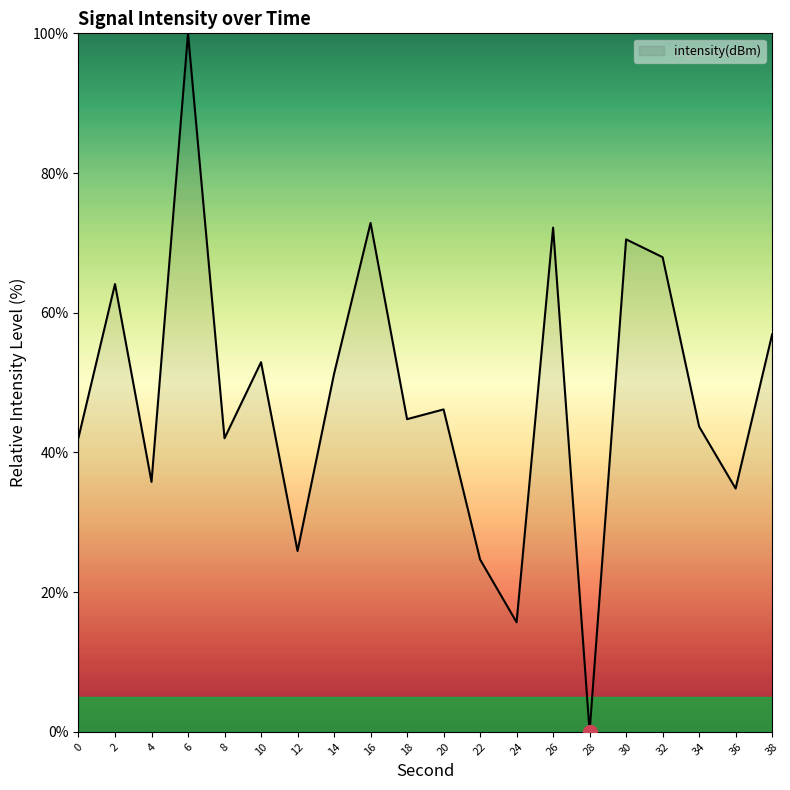

Which has a higher value, 32 or 0?

32